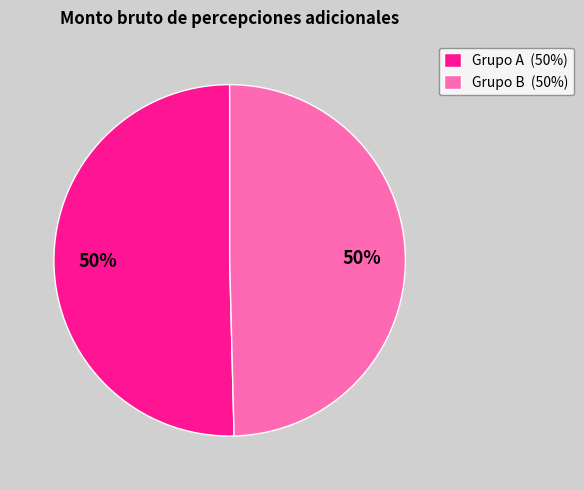

Do Grupo A (50%) and Grupo B (50%) together represent more than half of the pie?

Yes